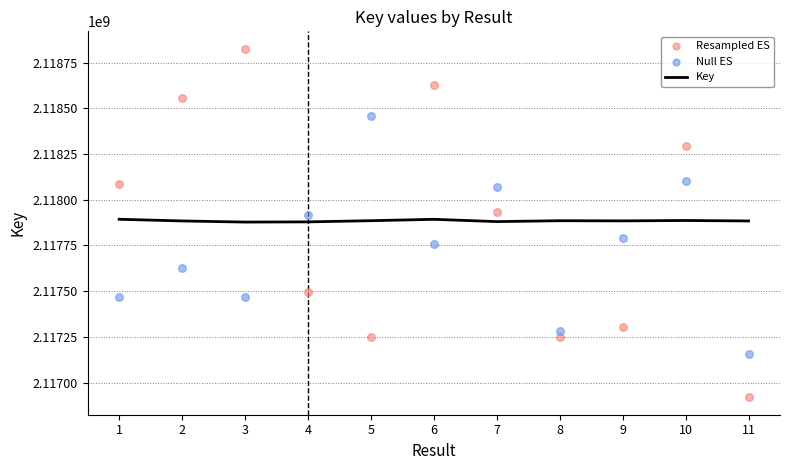

The value of Key at 11 is 515721779. True or false?

False